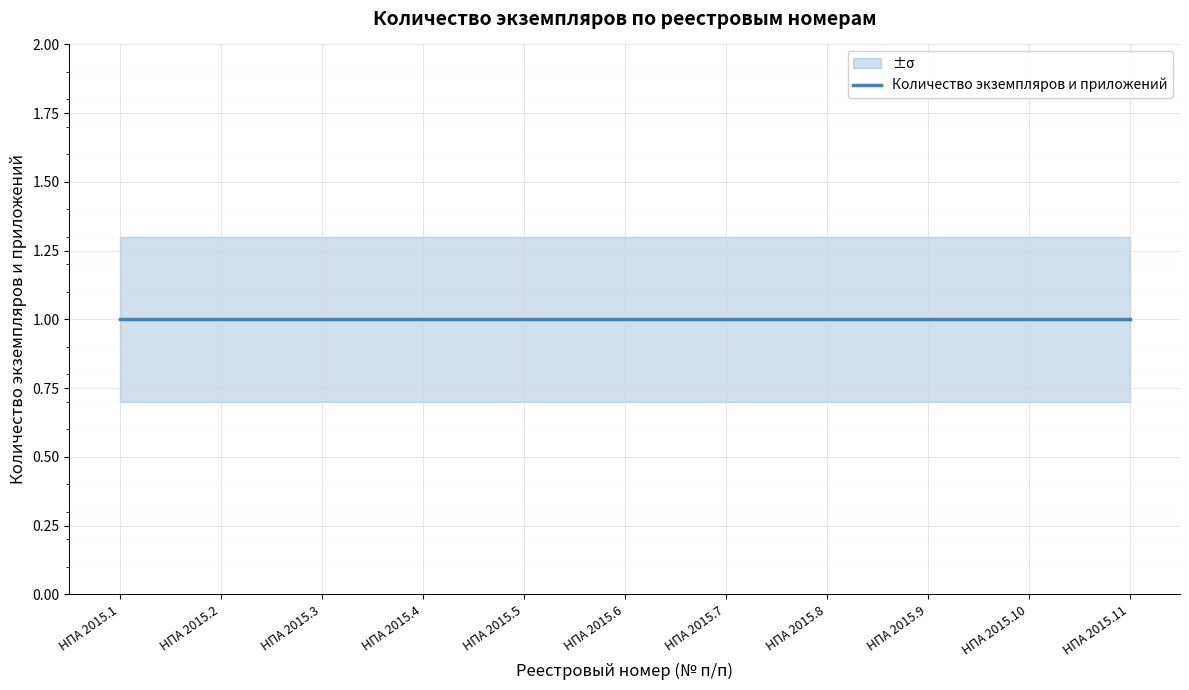

What value does the Количество экземпляров и приложений series have at НПА 2015.10?

1.0